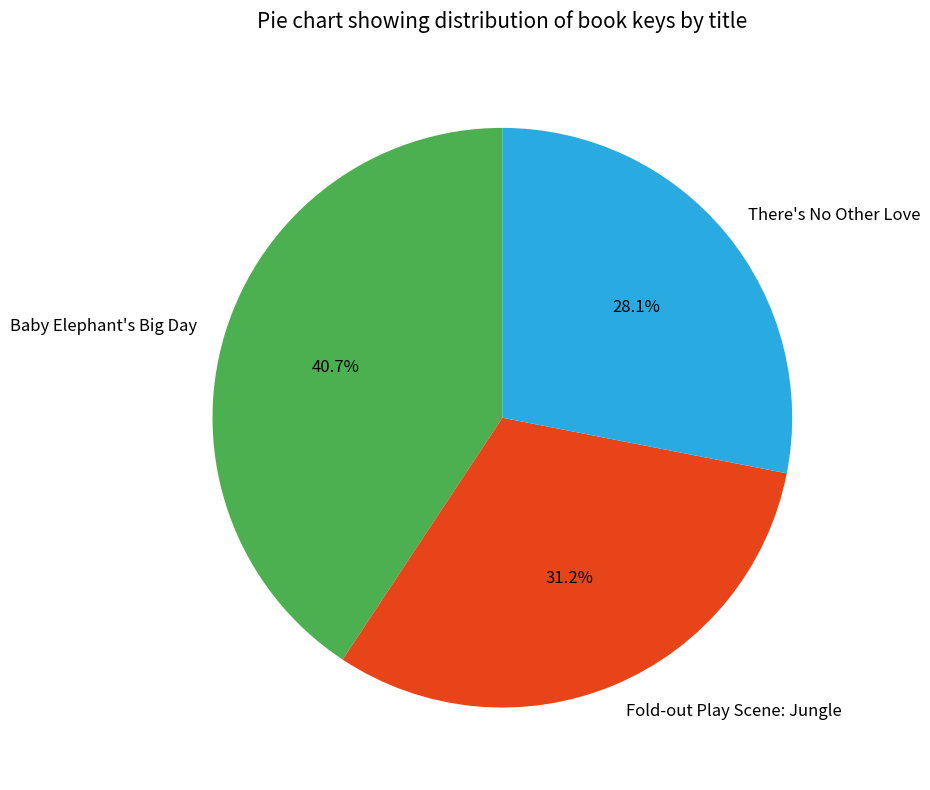

Which has a higher value, Baby Elephant's Big Day or Fold-out Play Scene: Jungle?

Baby Elephant's Big Day